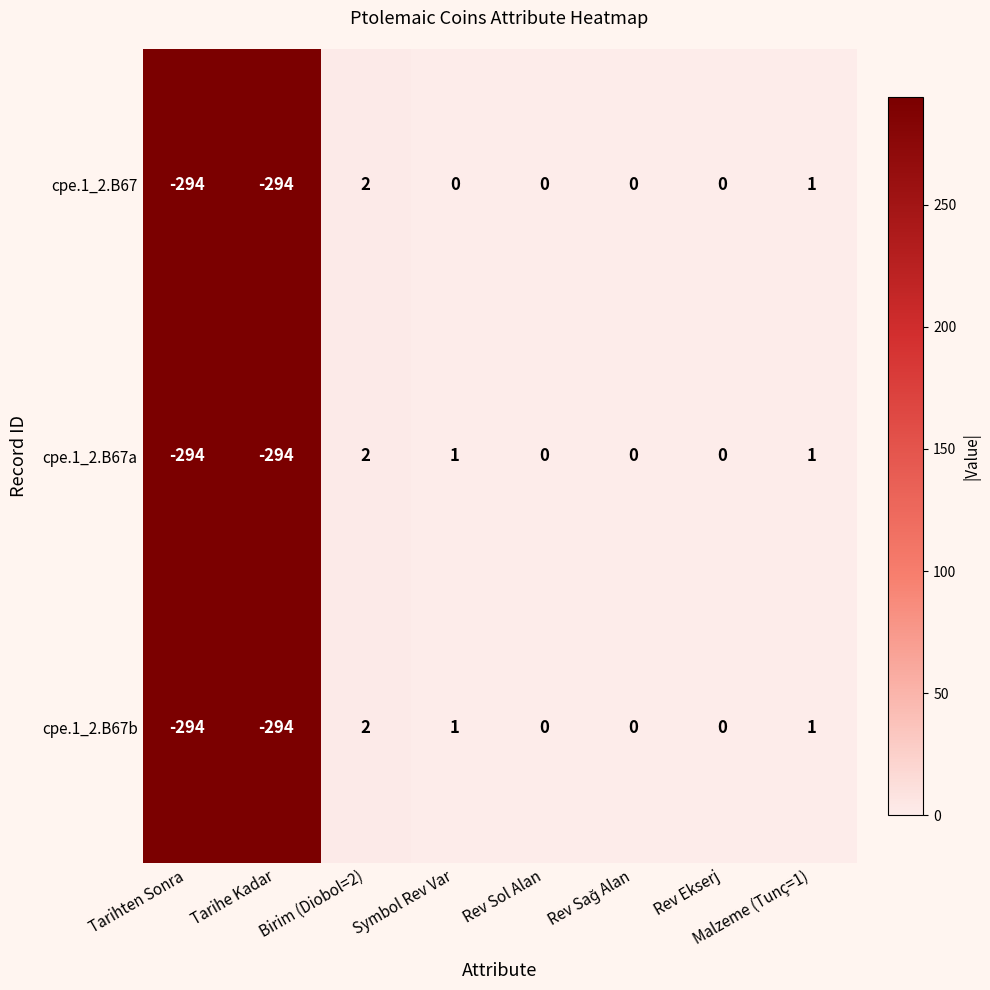

What is the lowest value of the cpe.1_2.B67a series?

-294